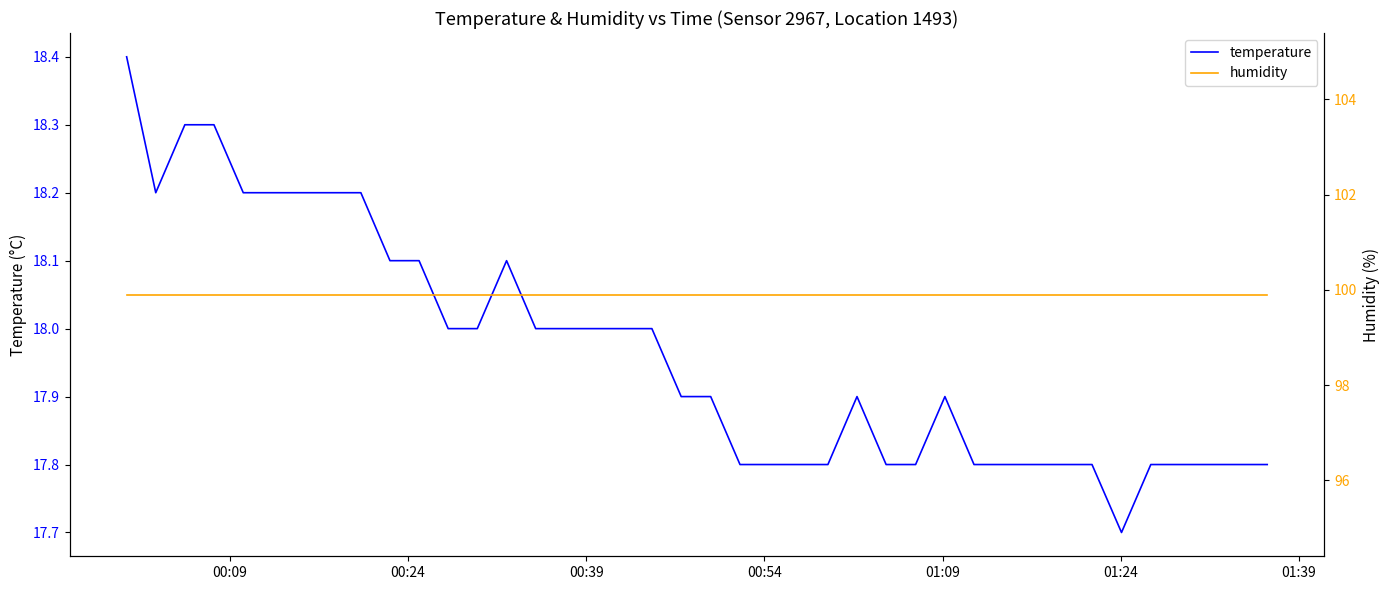

The humidity series shows 138.5 at 00:39. True or false?

False